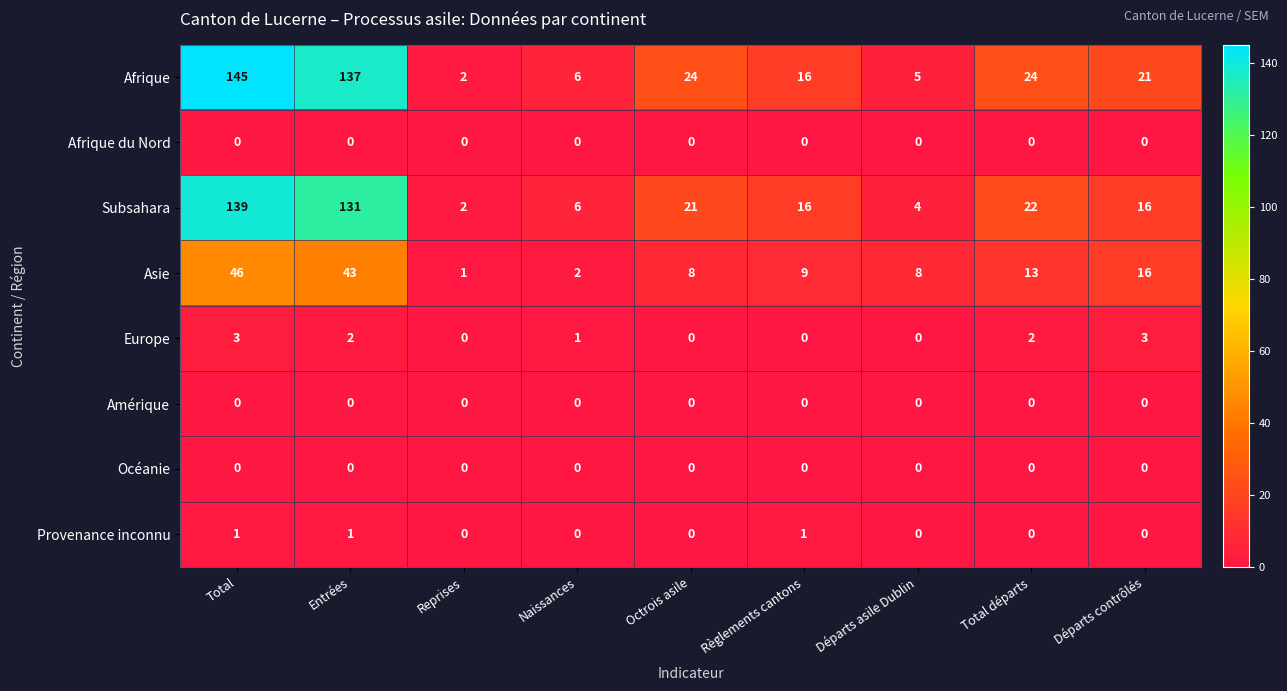

True or false: Europe has a value of 0 at Départs asile Dublin.

True